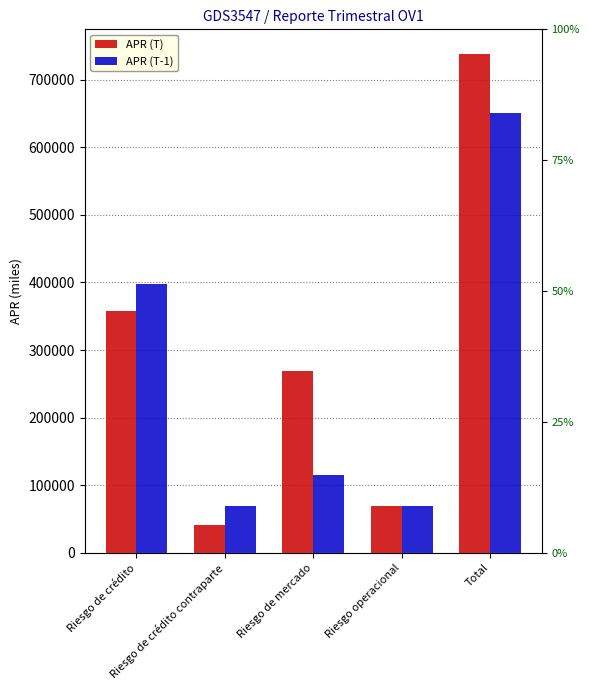

What is the total value across all series at Riesgo de crédito?

754669